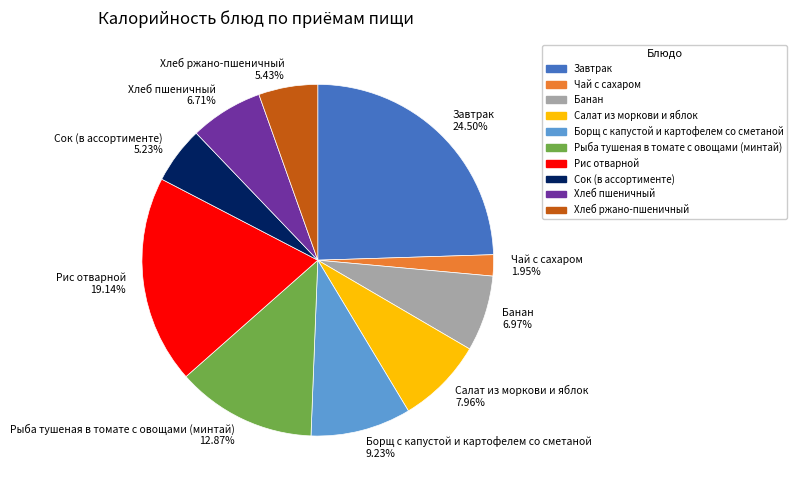

To the nearest percent, what is the combined percentage of Хлеб пшеничный and Чай с сахаром?

9%